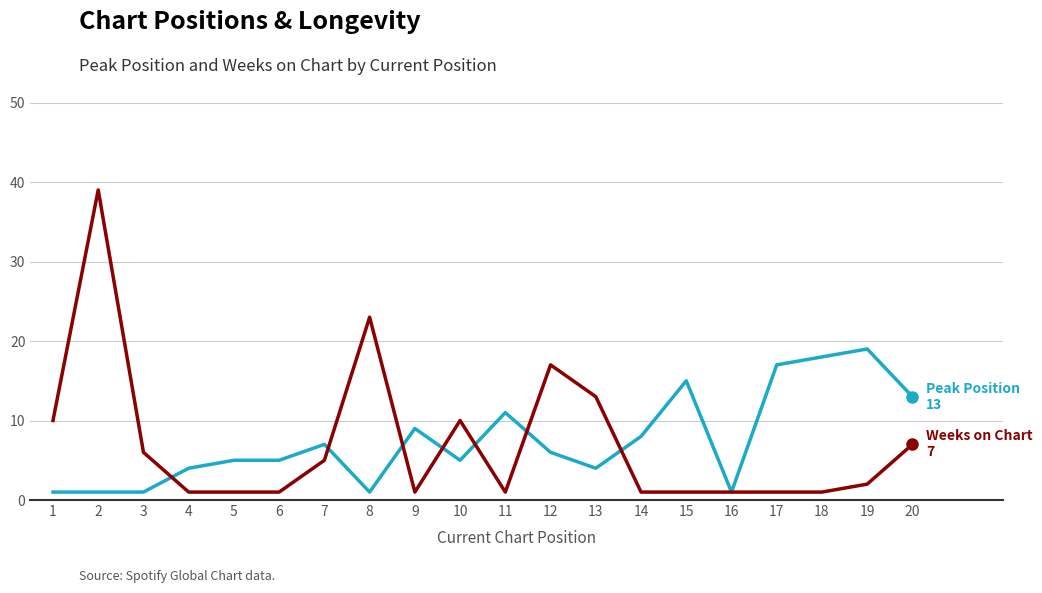

What is the maximum value shown in the chart?

39